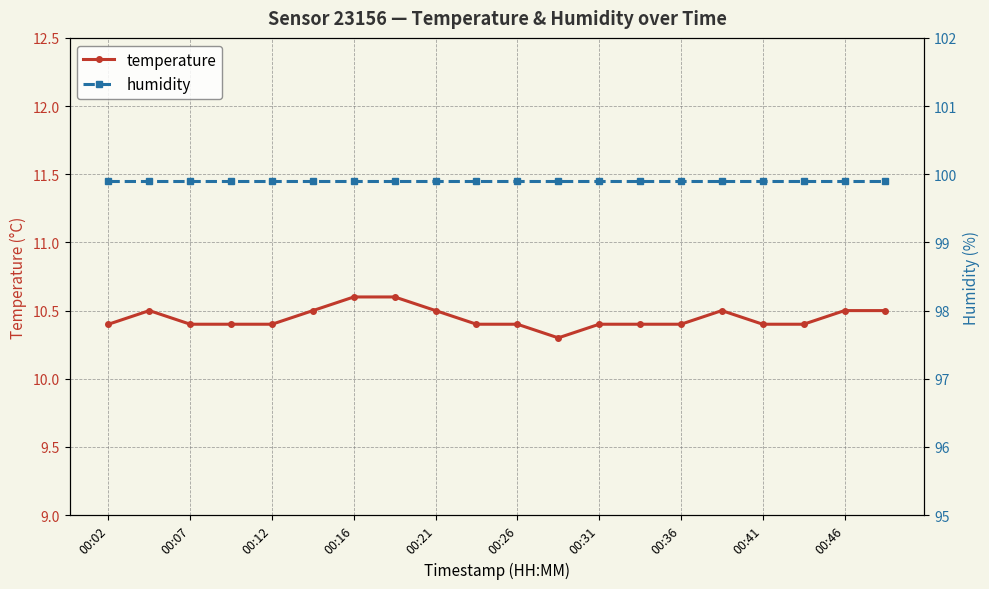

What is the lowest value of the temperature series?

10.3